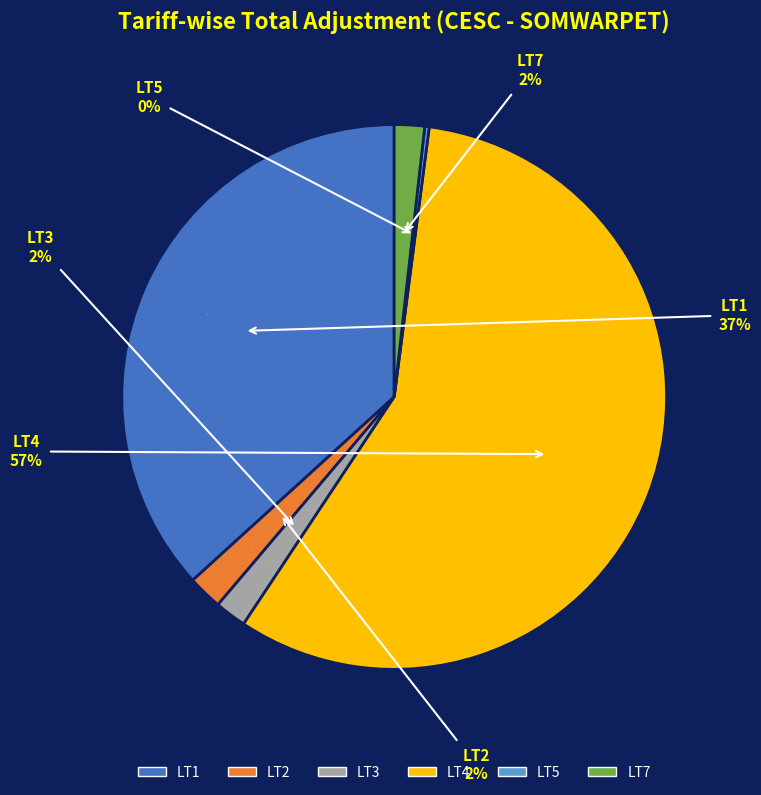

Rank the categories by value from lowest to highest.

LT5, LT7, LT3, LT2, LT1, LT4